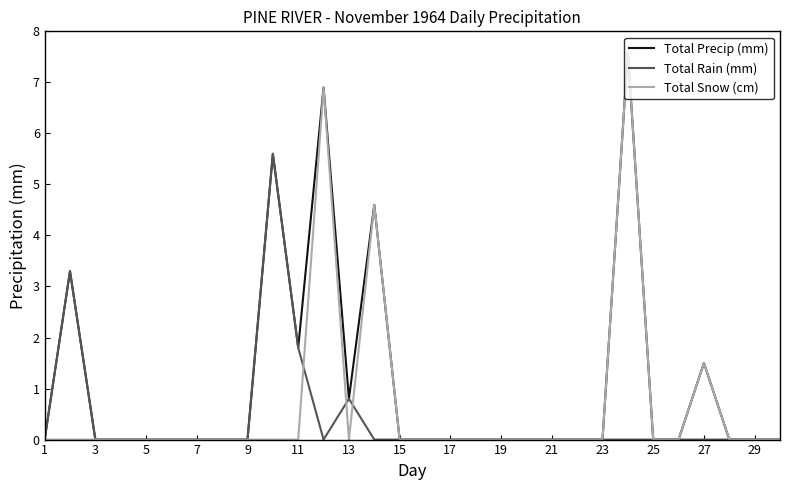

Which series has the largest total across all categories?

Total Precip (mm)